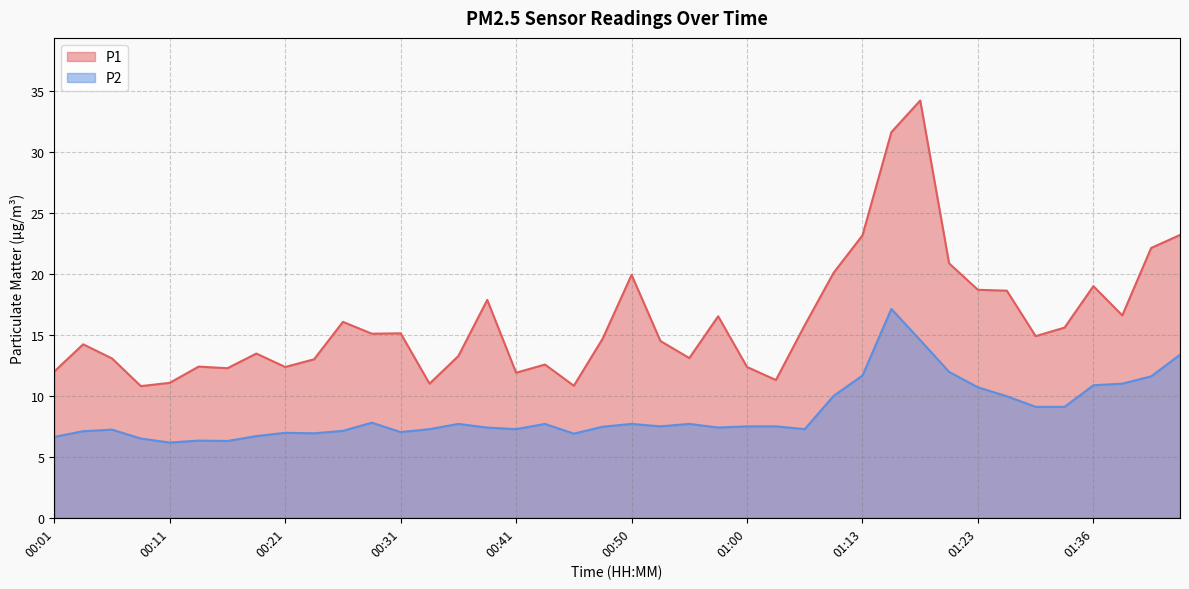

Is the value of P1 at 01:23 greater than the value of P2 at 01:13?

Yes